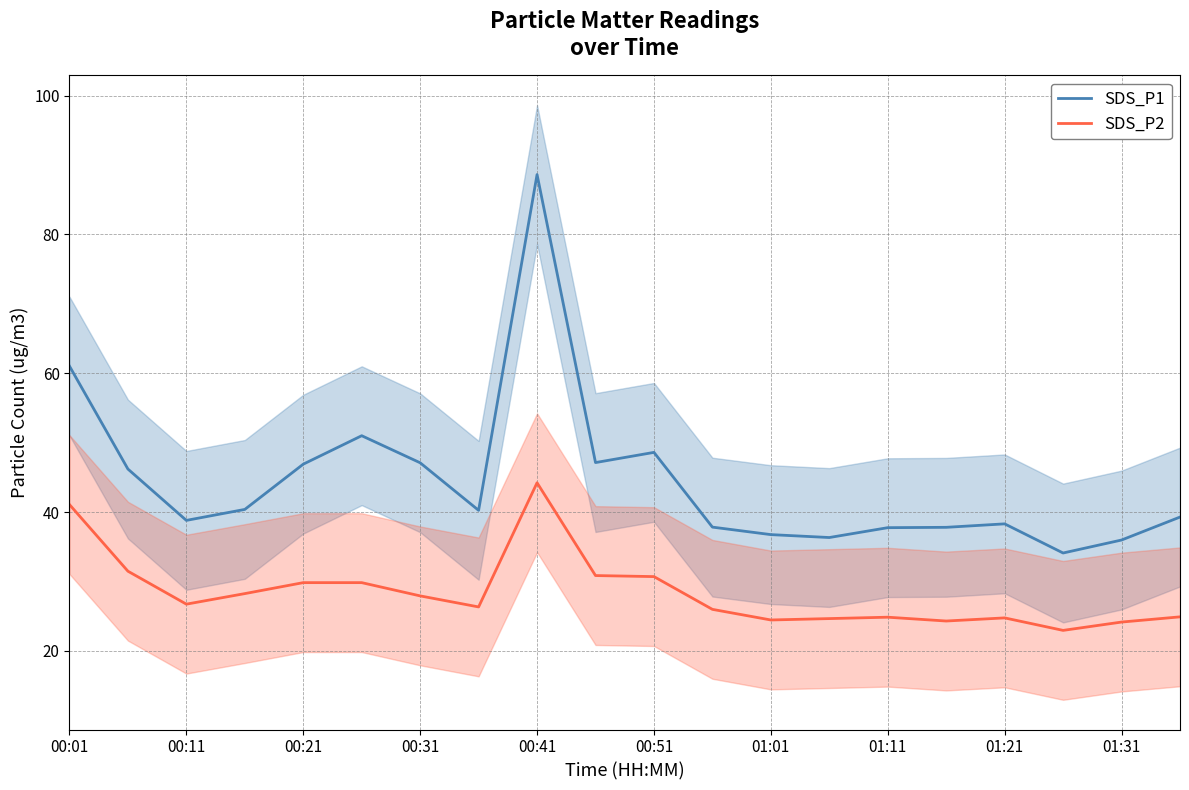

What is the greatest value displayed?

88.6